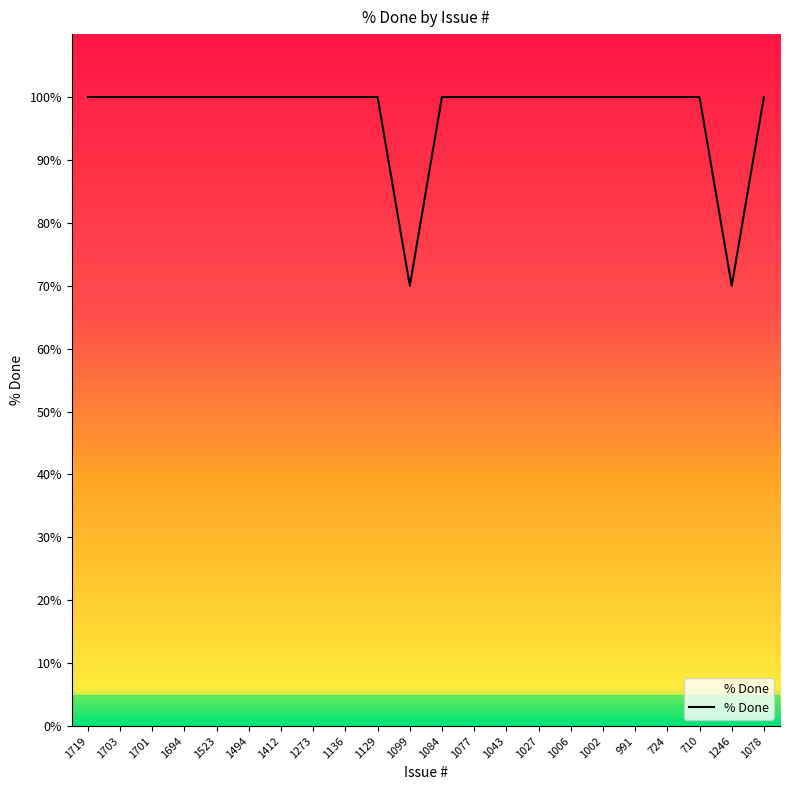

What is the greatest value displayed?

100